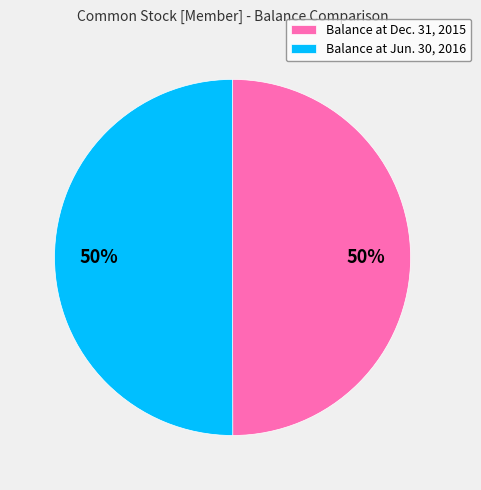

Is the sum of Balance at Jun. 30, 2016 and Balance at Dec. 31, 2015 greater than half?

Yes